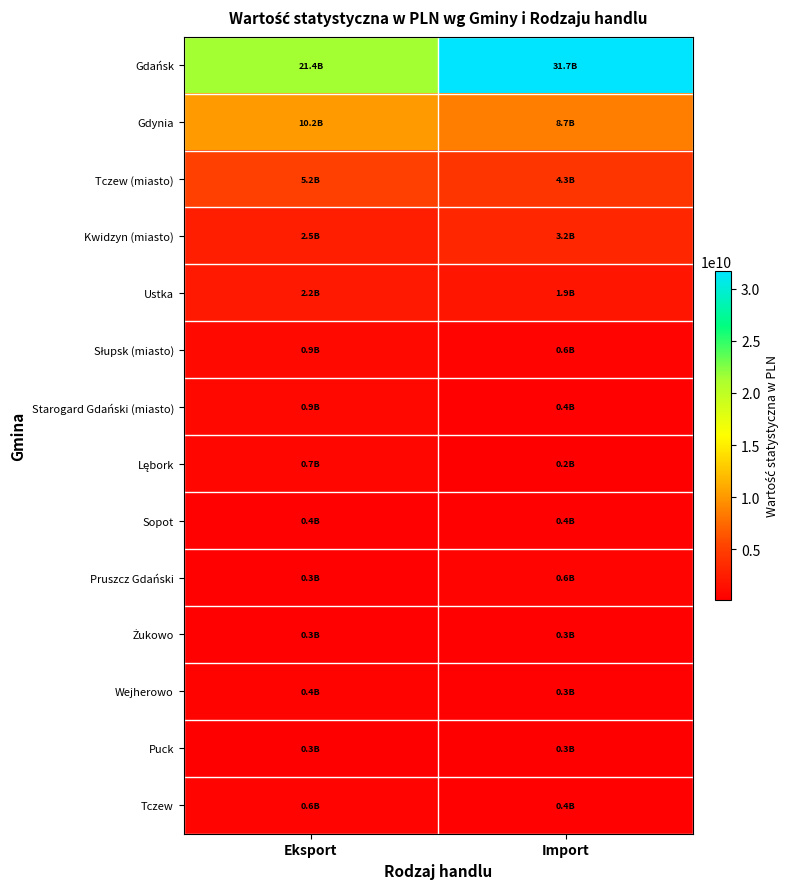

At how many categories does at least one series exceed 5027046530?

2